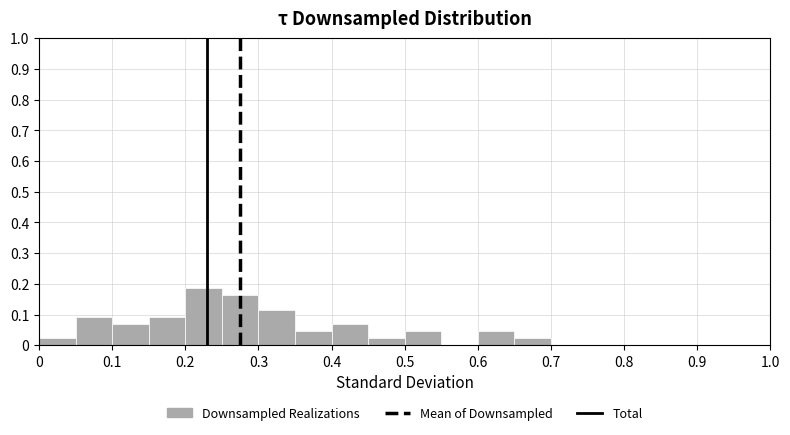

Reading left to right, list every bar in this chart as the range it spans on the x-axis followed by its height. The values are not printed on the chart, so give them approximately, as read against the axis.

0.00 to 0.05: 0.02
0.05 to 0.10: 0.09
0.10 to 0.15: 0.07
0.15 to 0.20: 0.09
0.20 to 0.25: 0.19
0.25 to 0.30: 0.16
0.30 to 0.35: 0.12
0.35 to 0.40: 0.05
0.40 to 0.45: 0.07
0.45 to 0.50: 0.02
0.50 to 0.55: 0.05
0.55 to 0.60: 0
0.60 to 0.65: 0.05
0.65 to 0.70: 0.02
0.70 to 0.75: 0
0.75 to 0.80: 0
0.80 to 0.85: 0
0.85 to 0.90: 0
0.90 to 0.95: 0
0.95 to 1.00: 0